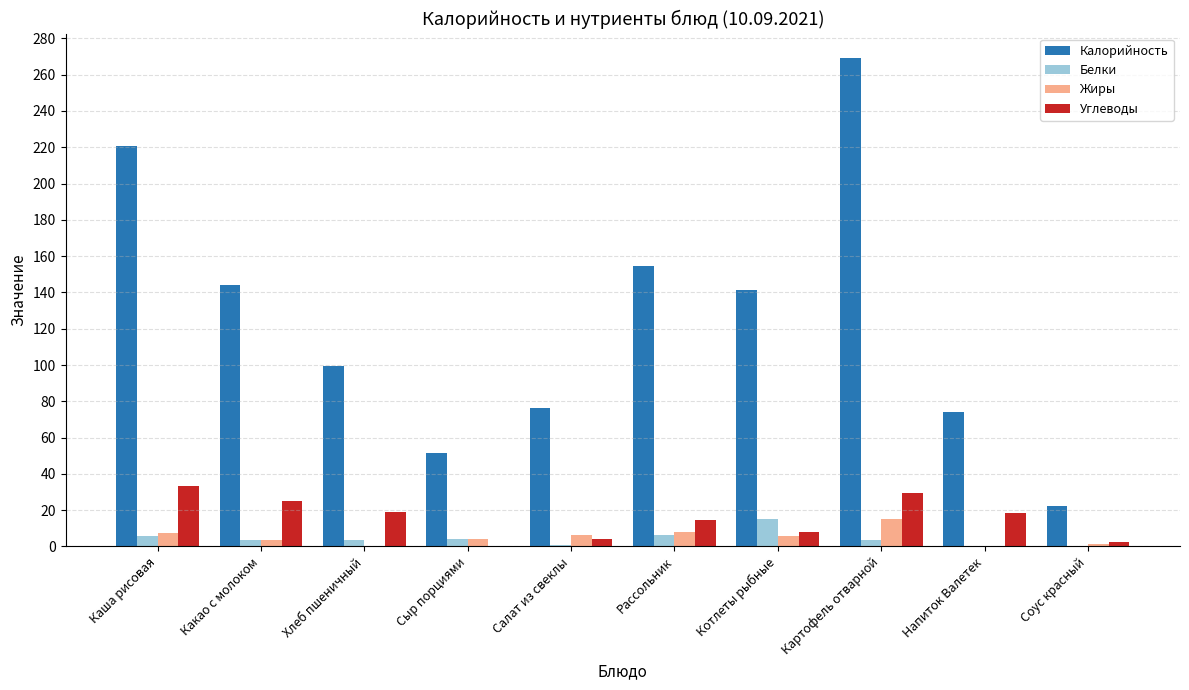

Between Салат из свеклы and Картофель отварной, which series saw the biggest shift?

Калорийность